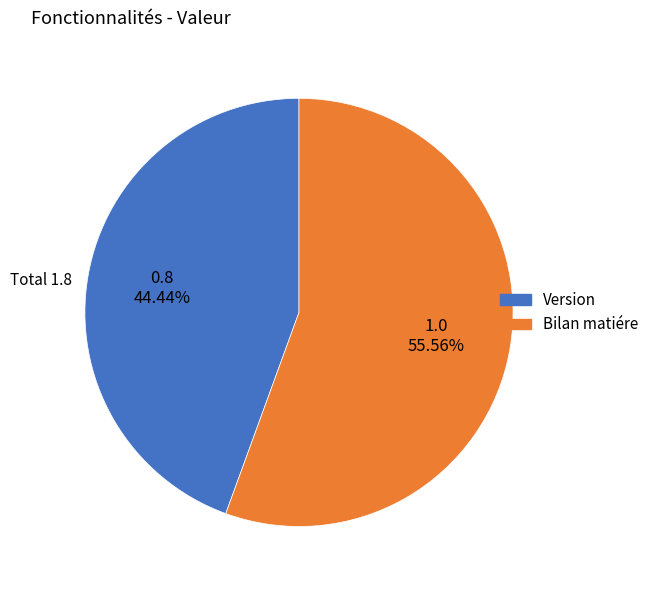

What is the total percentage of Version and Bilan matiére?

100.0%